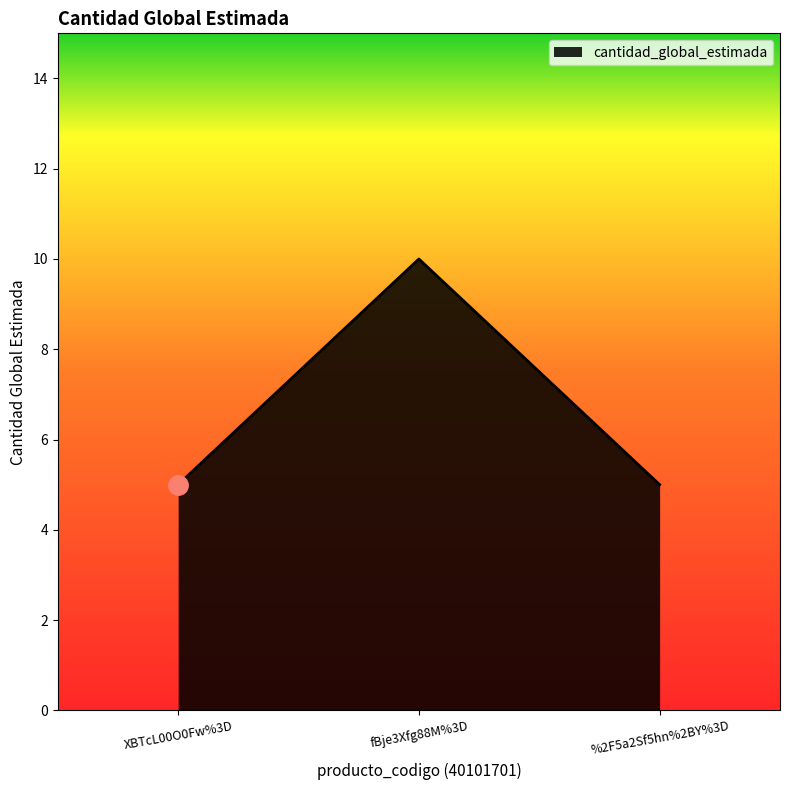

How many distinct data groups are displayed?

1